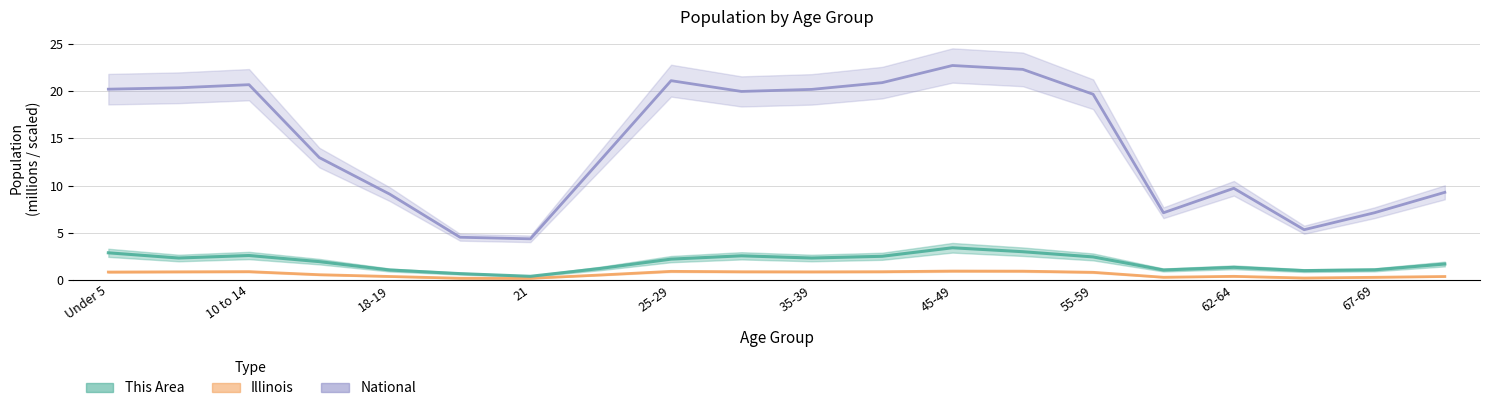

True or false: National (thousands) has more than 2 points higher than both neighbors.

True